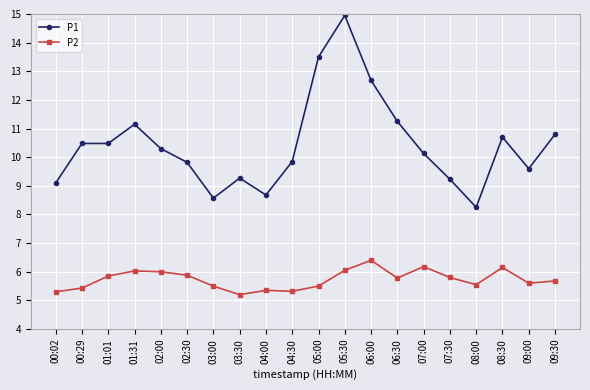

How many lines are shown in the chart?

2